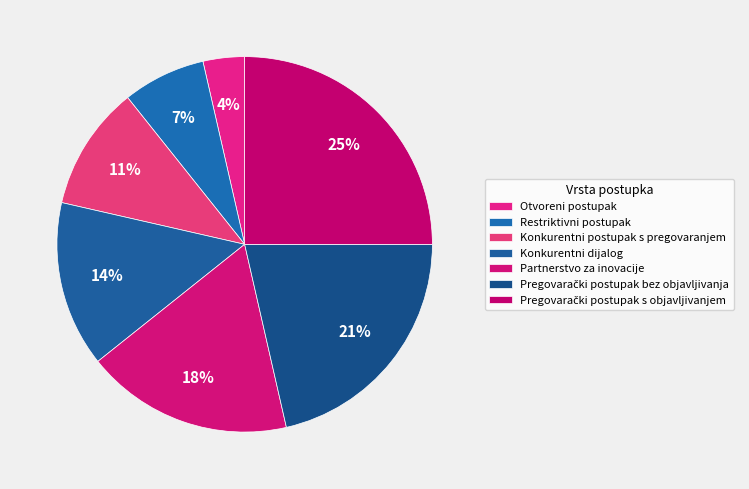

Between Partnerstvo za inovacije and Konkurentni postupak s pregovaranjem, which is larger?

Partnerstvo za inovacije